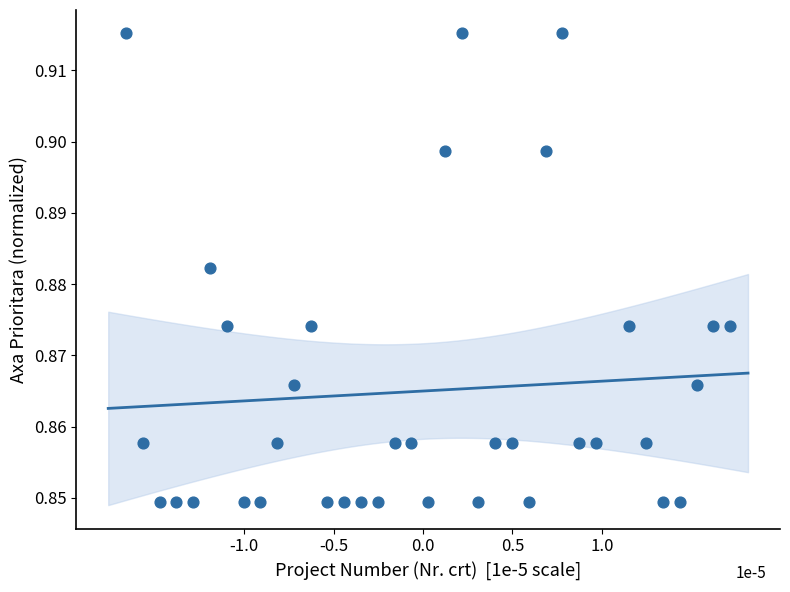

How many data points are displayed?

36